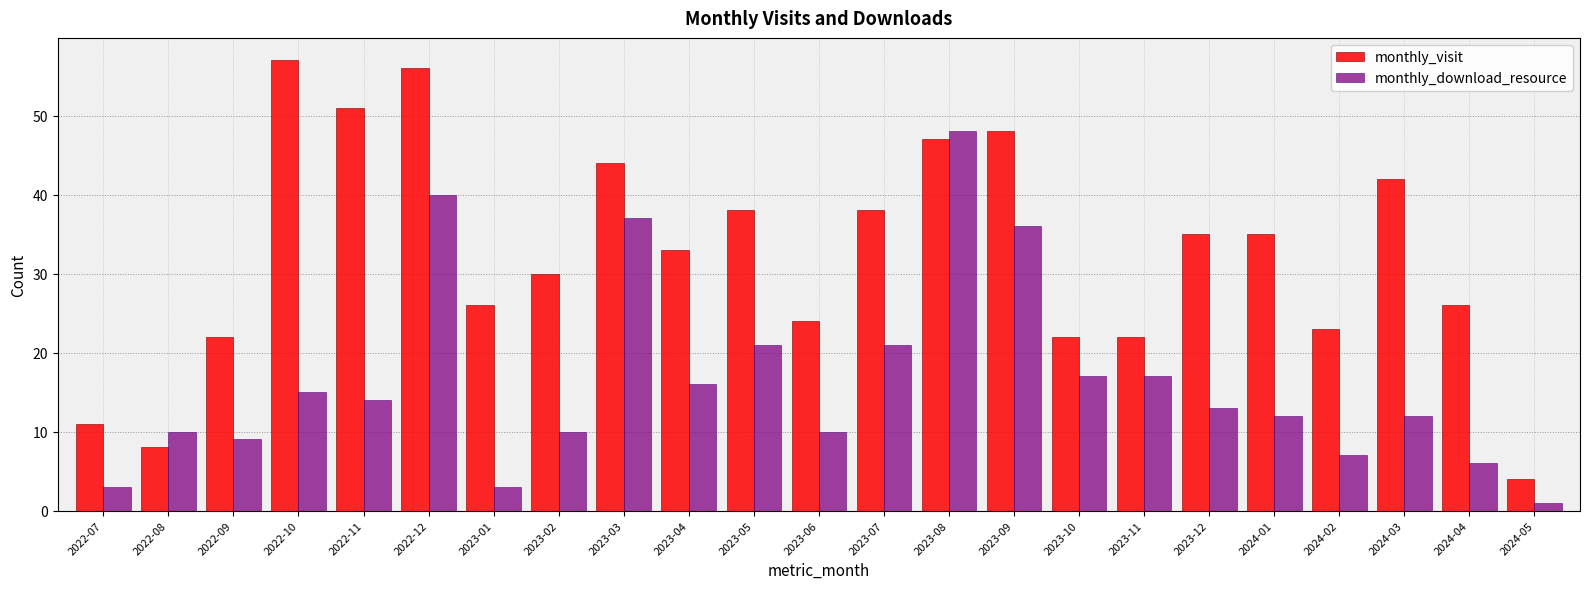

What is the difference between the maximum and minimum values in the monthly_download_resource series?

47